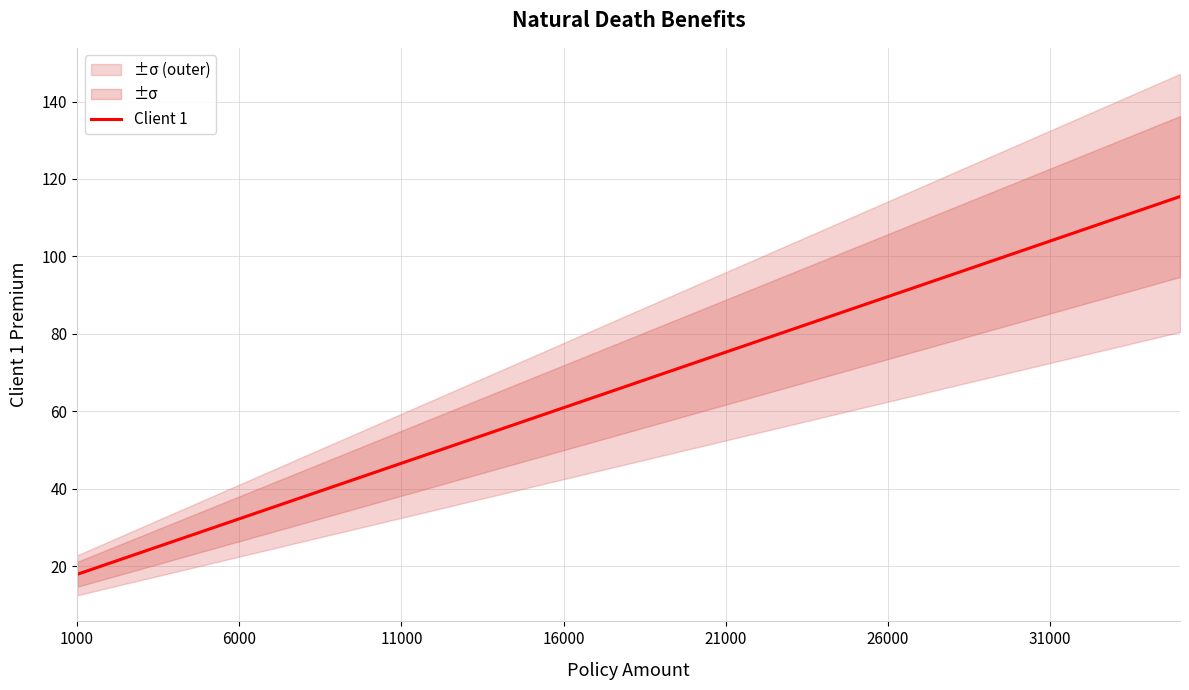

At which category does the chart reach its minimum across all series?

1000